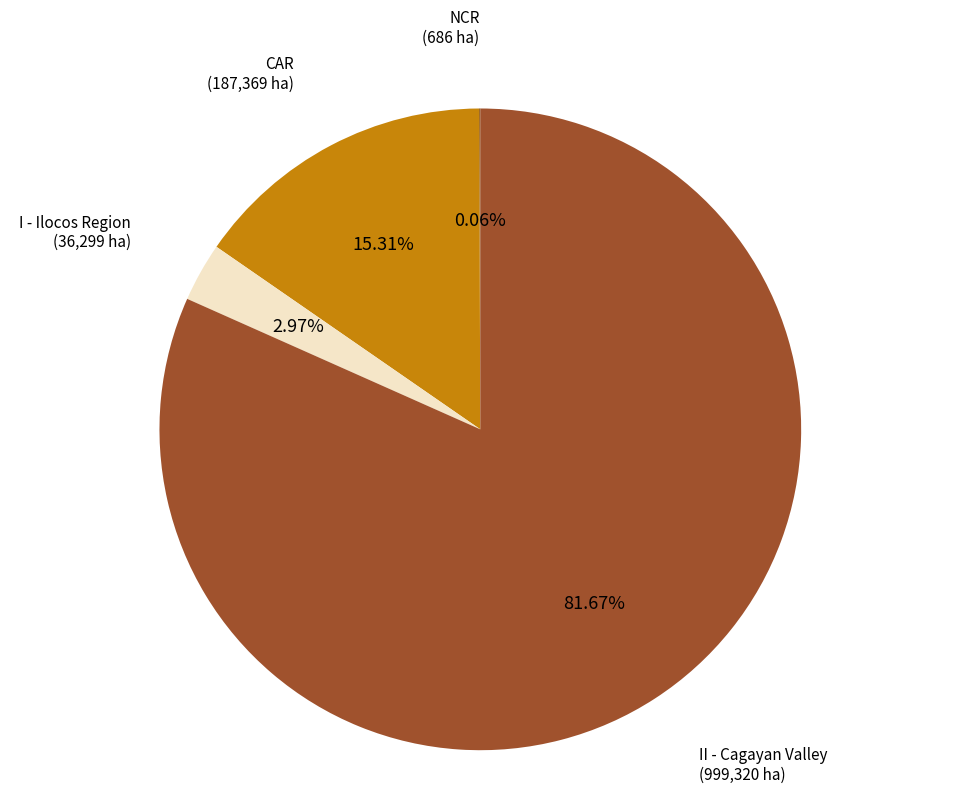

How much of the chart is everything except CAR?

84.7%